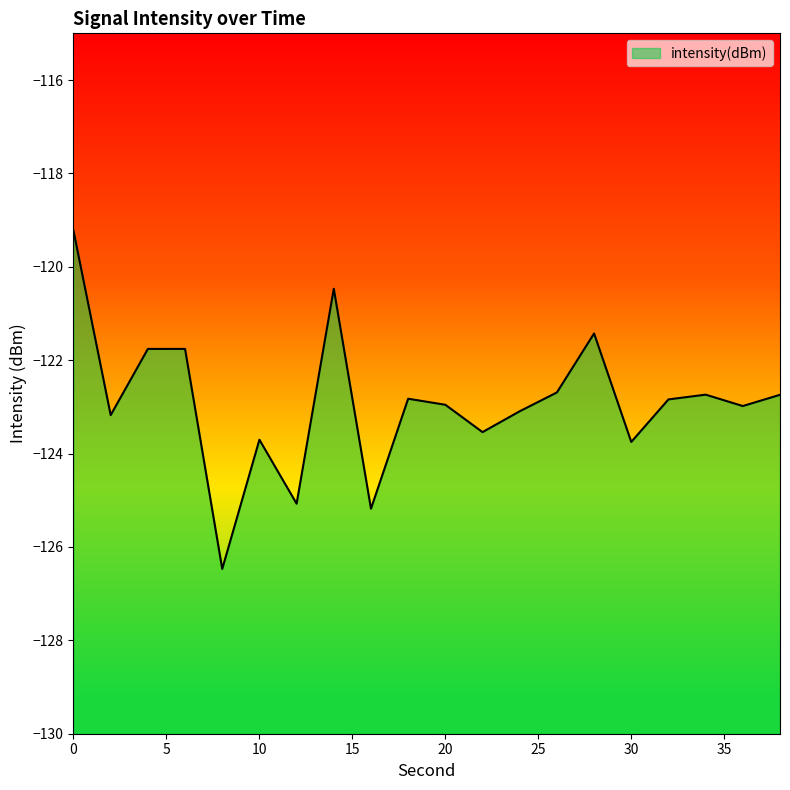

True or false: the data has more than 1 interior local peaks.

True